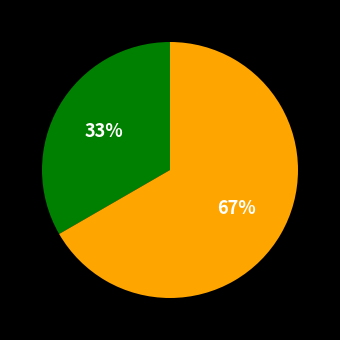

How many slices are in this pie chart?

2